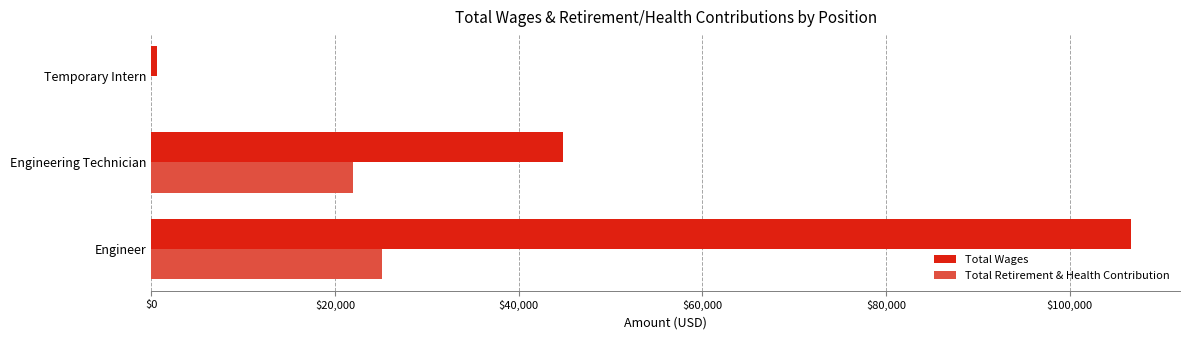

Where is Total Wages nearest to the value 53675?

Engineering Technician